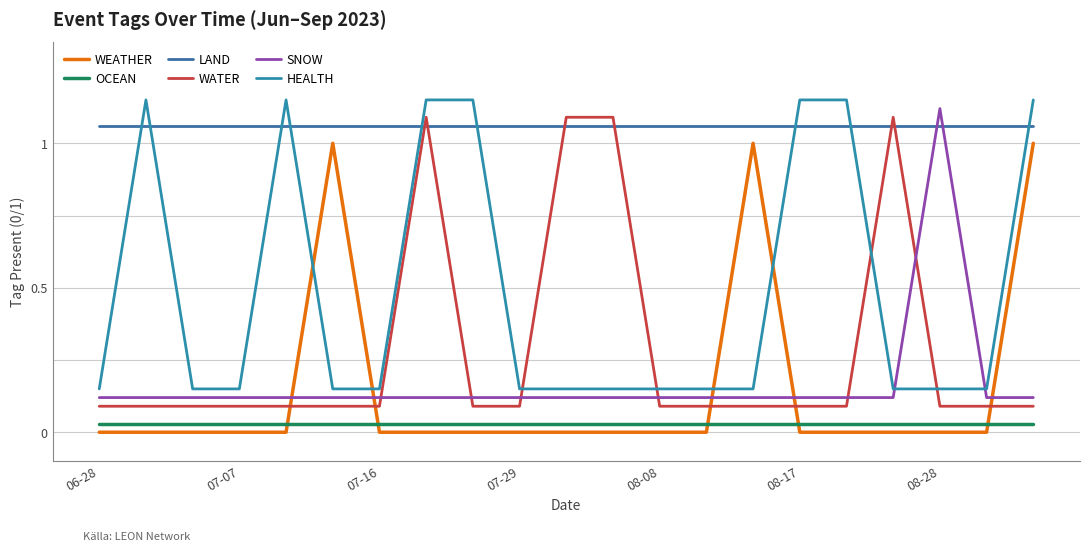

At which category is the sum across all series the highest?

7